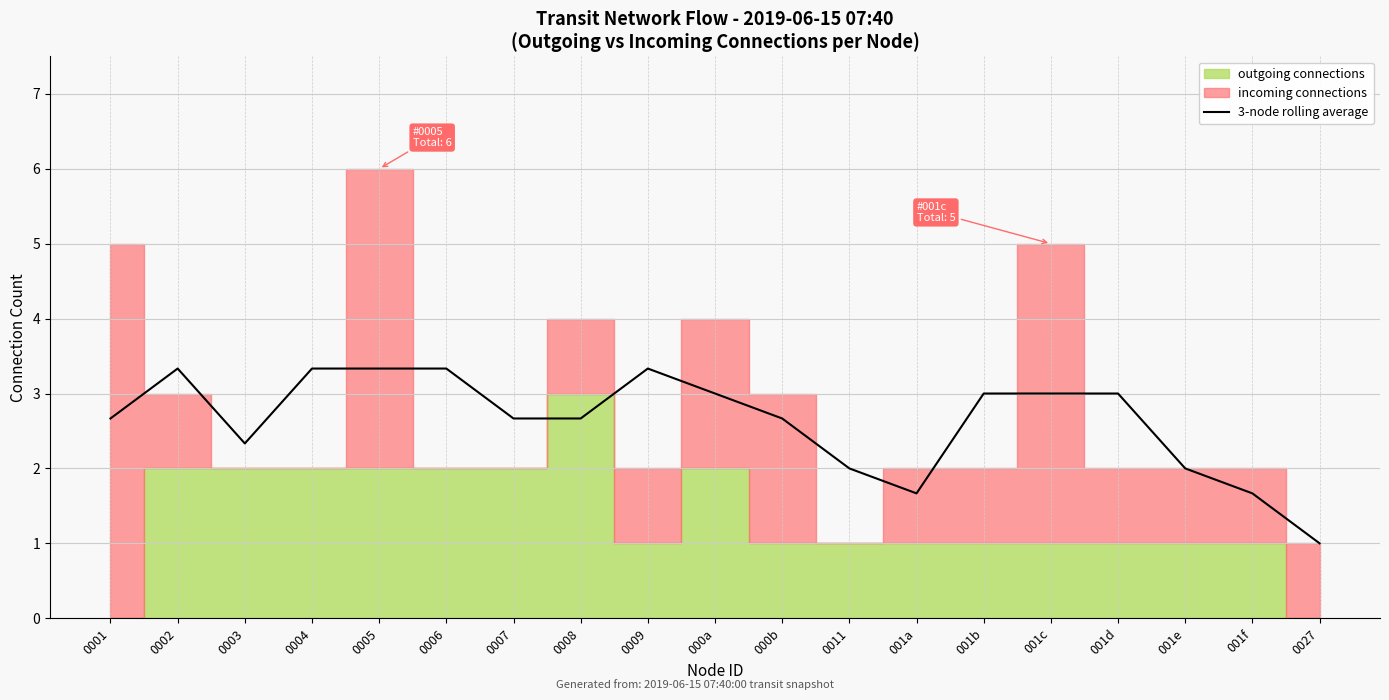

The value at 0027 is 0.3. True or false?

False